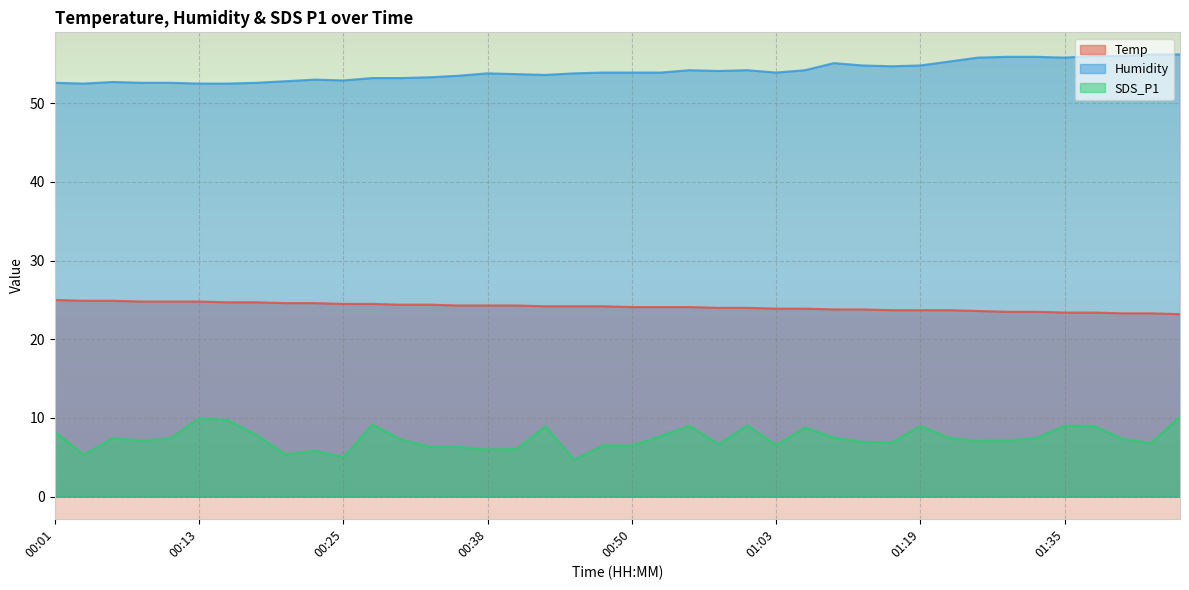

What are all the series names shown in the legend?

Temp, Humidity, SDS_P1